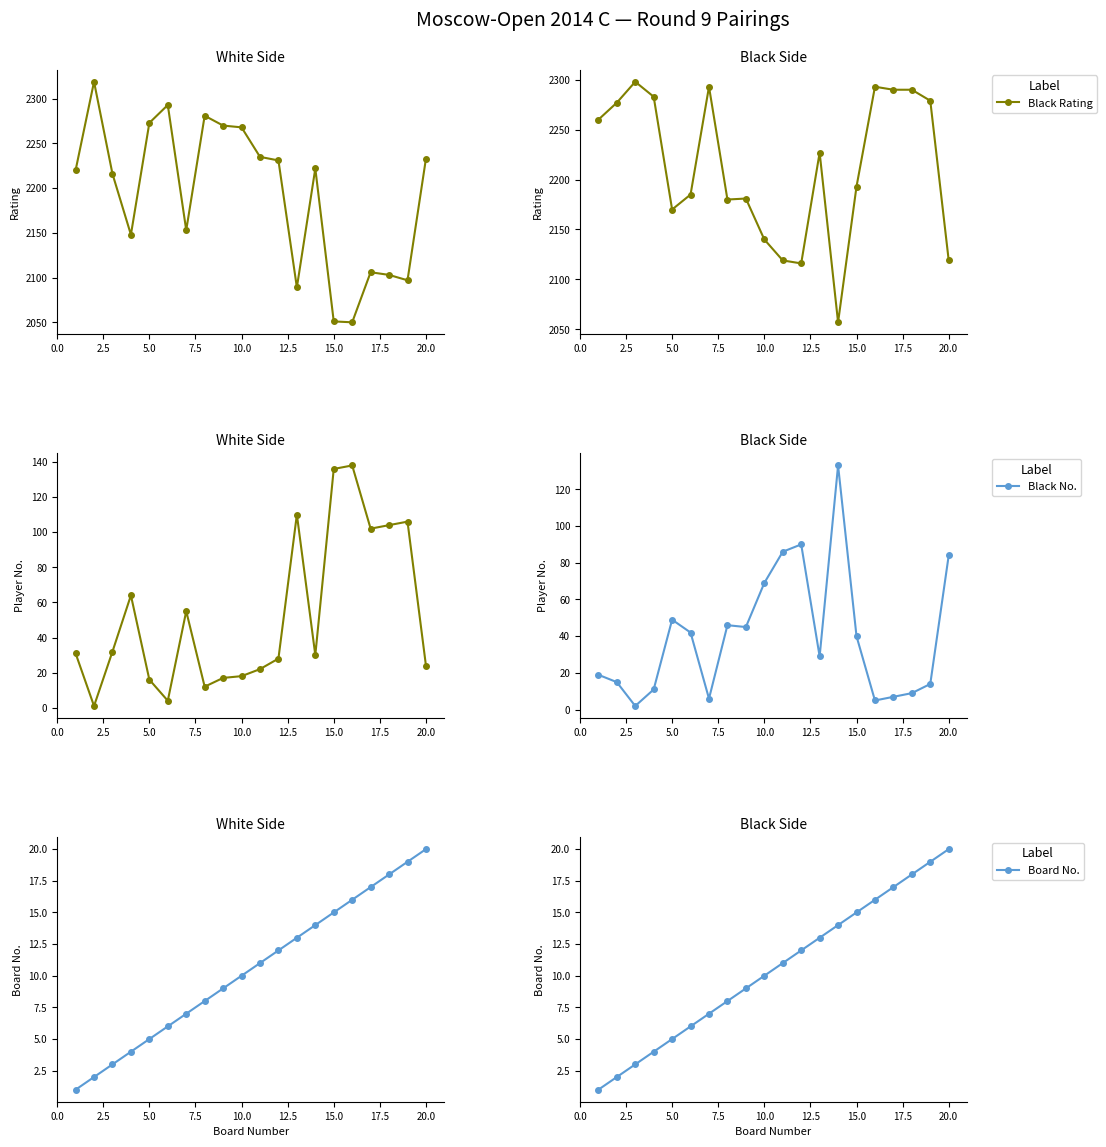

What is the average value of the White Rating series?

2193